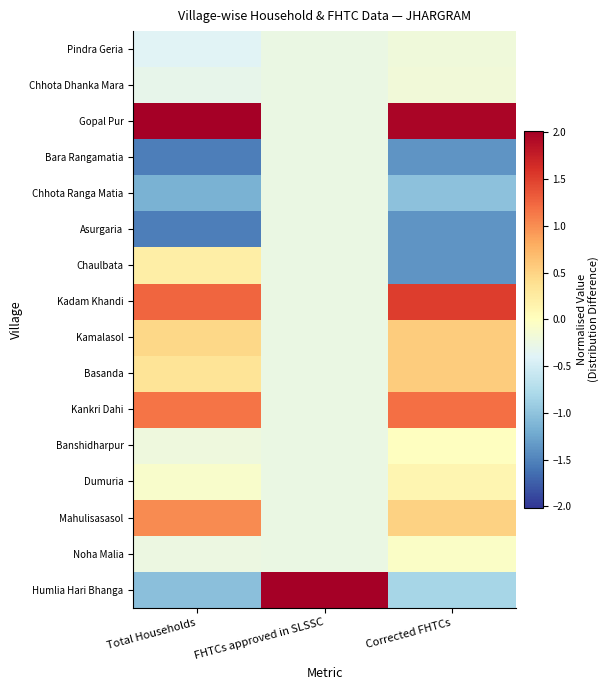

At which category does the chart reach its peak across all series?

FHTCs approved in SLSSC